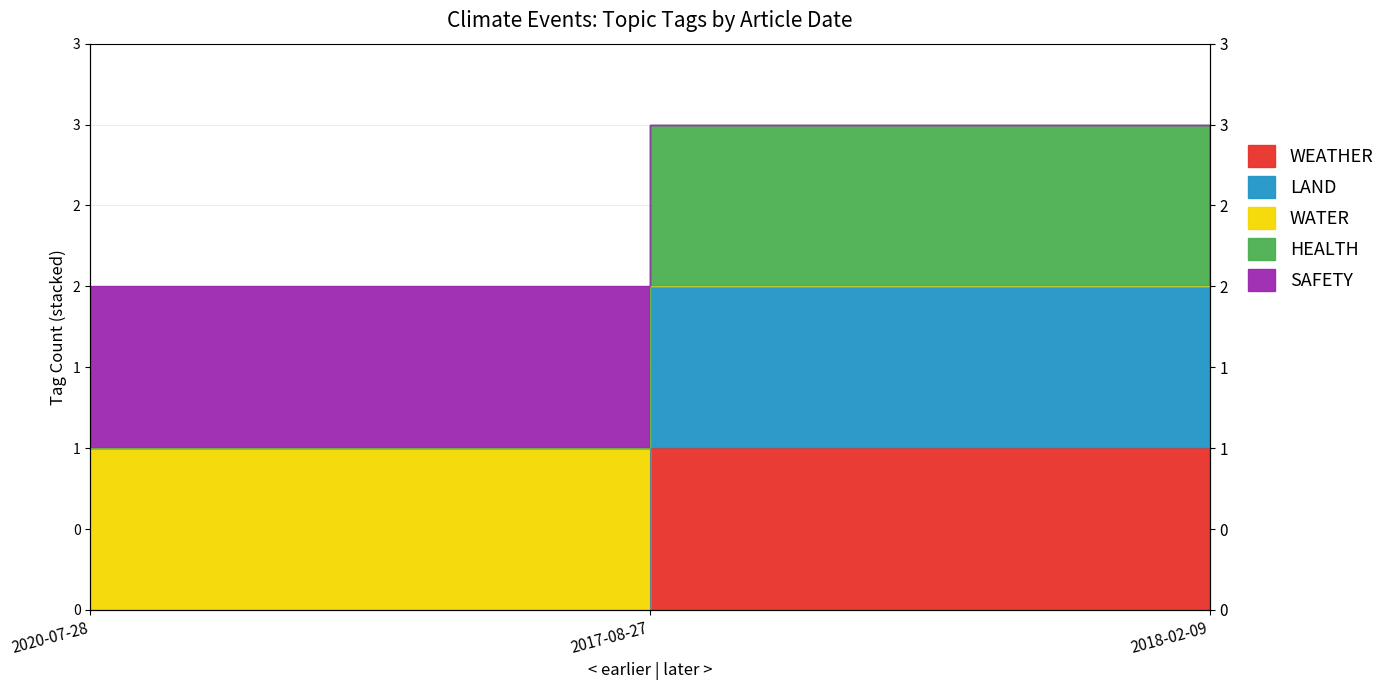

What is the average value of the WEATHER series?

1